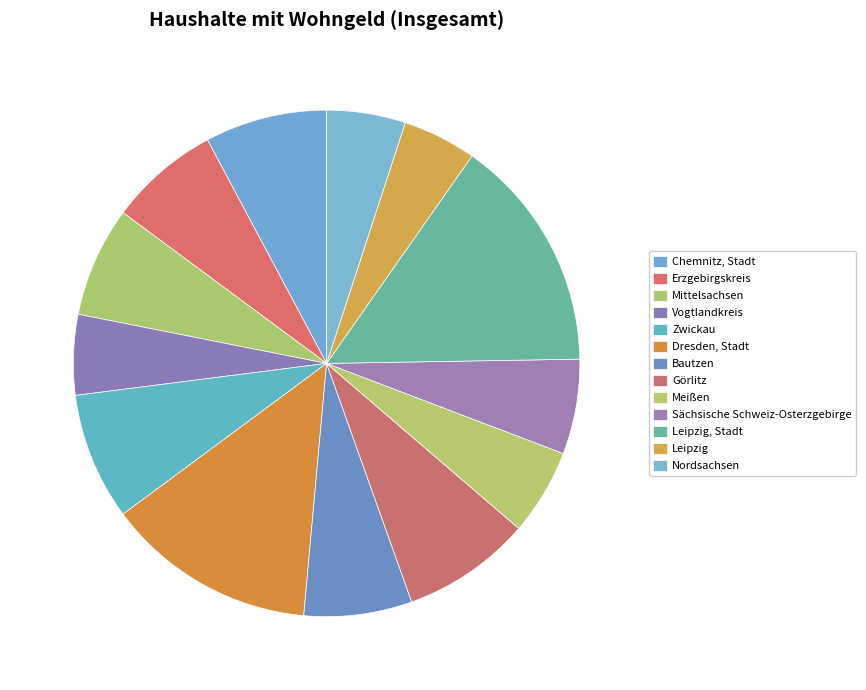

True or false: Chemnitz, Stadt accounts for 8% of the total.

True